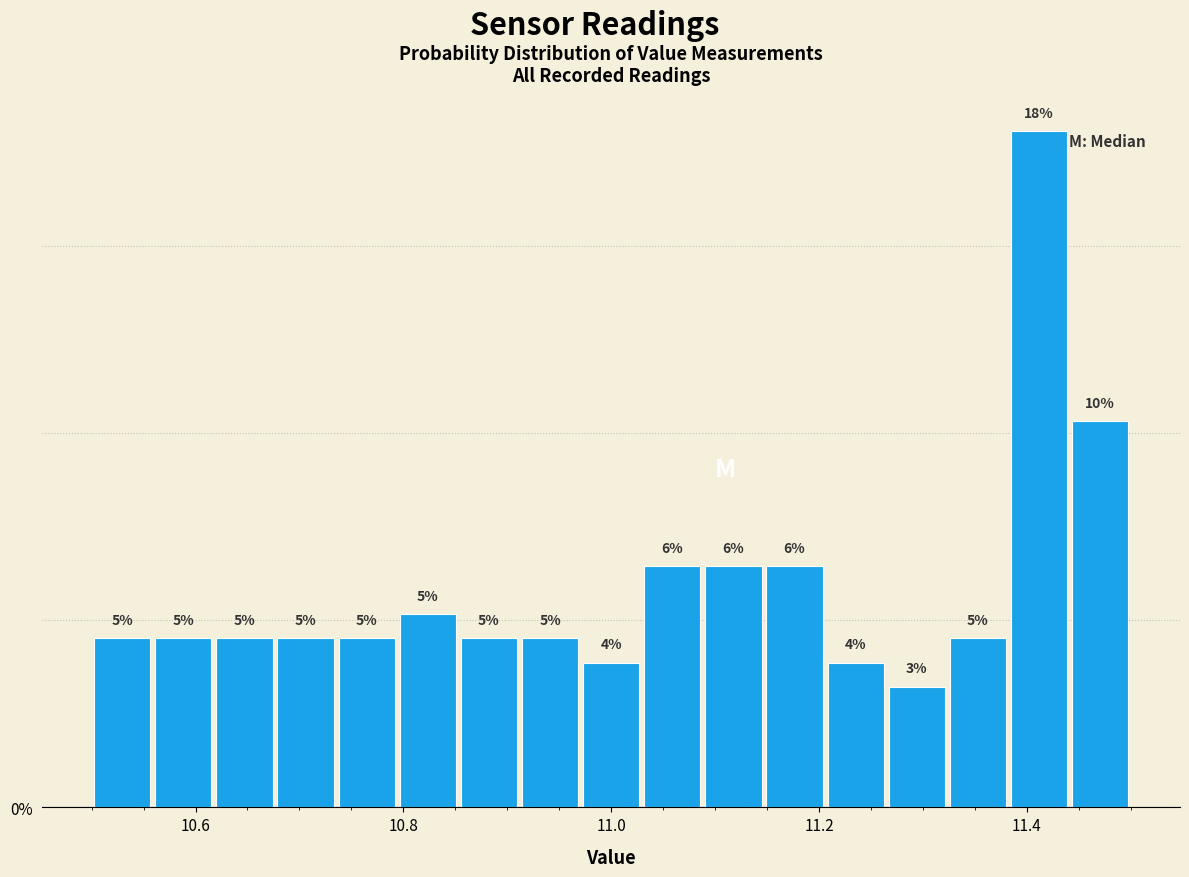

Read against the x-axis, roughly where is the centre of the tallest bar?

11.42